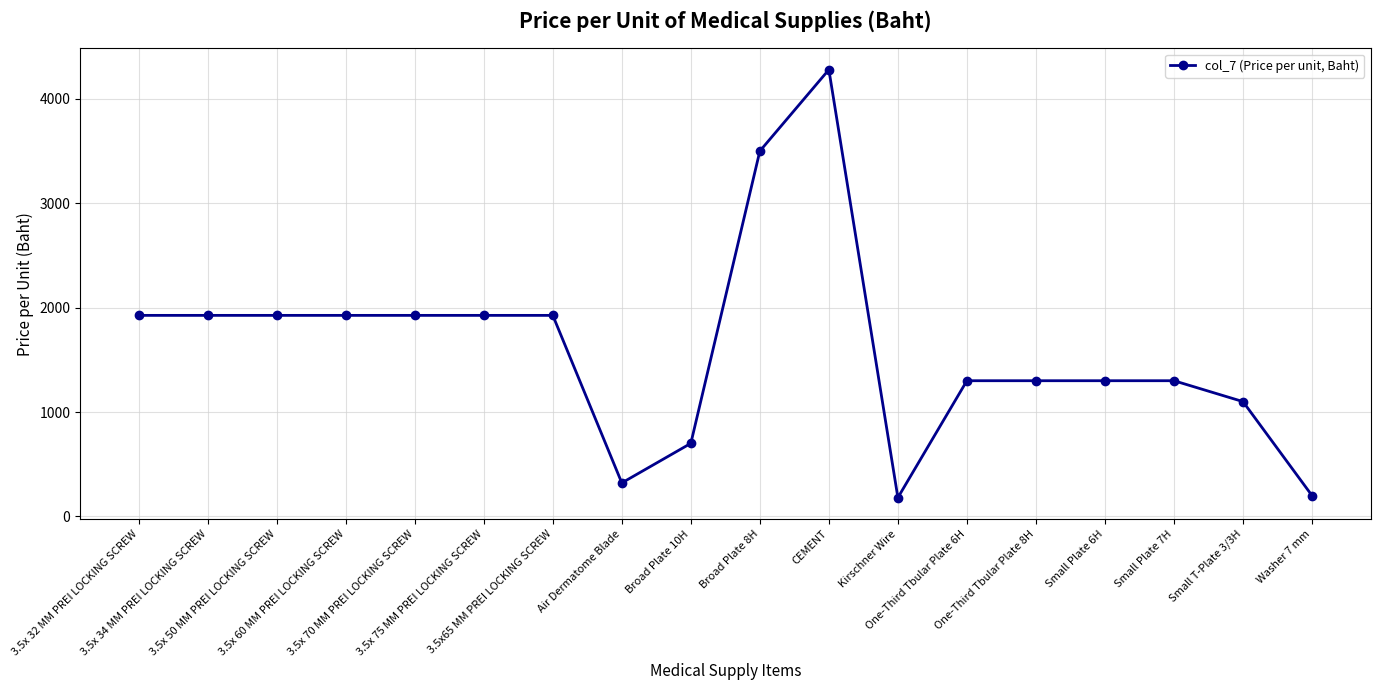

What position from the right is Broad Plate 8H?

9